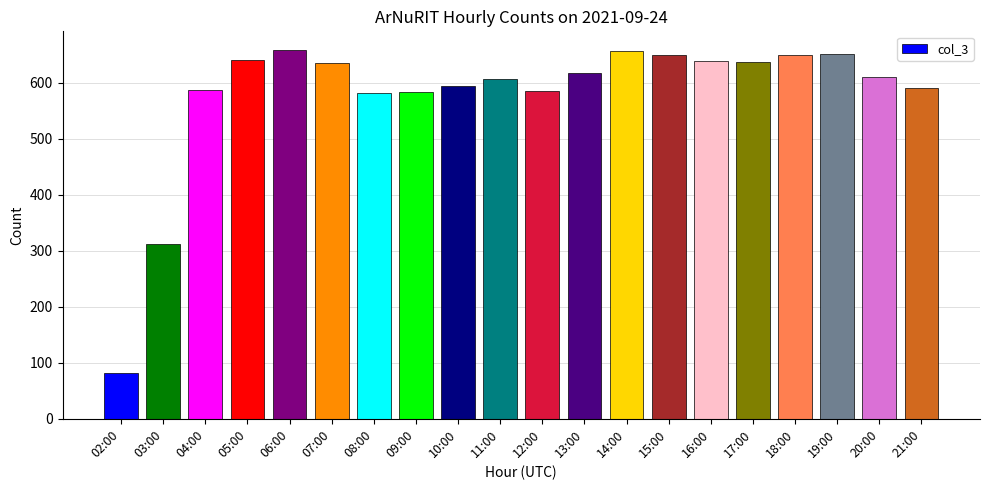

What is the label of the 17th bar from the right?

05:00